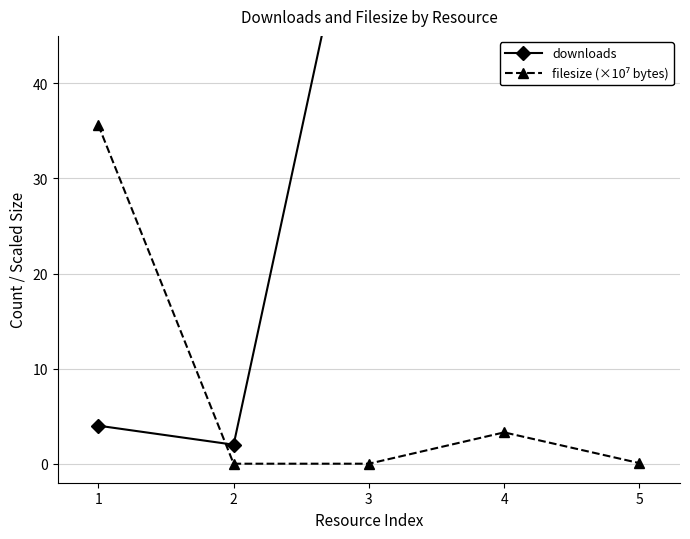

Which series ends up on top after the final intersection of filesize (×10⁷ bytes) and downloads?

downloads